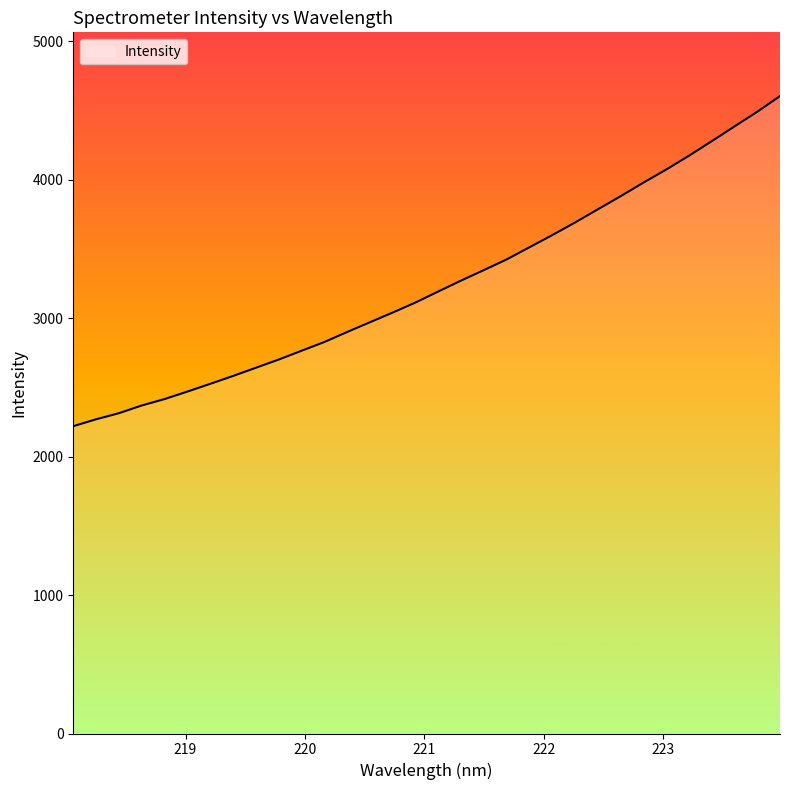

What is the greatest value displayed?

4605.2